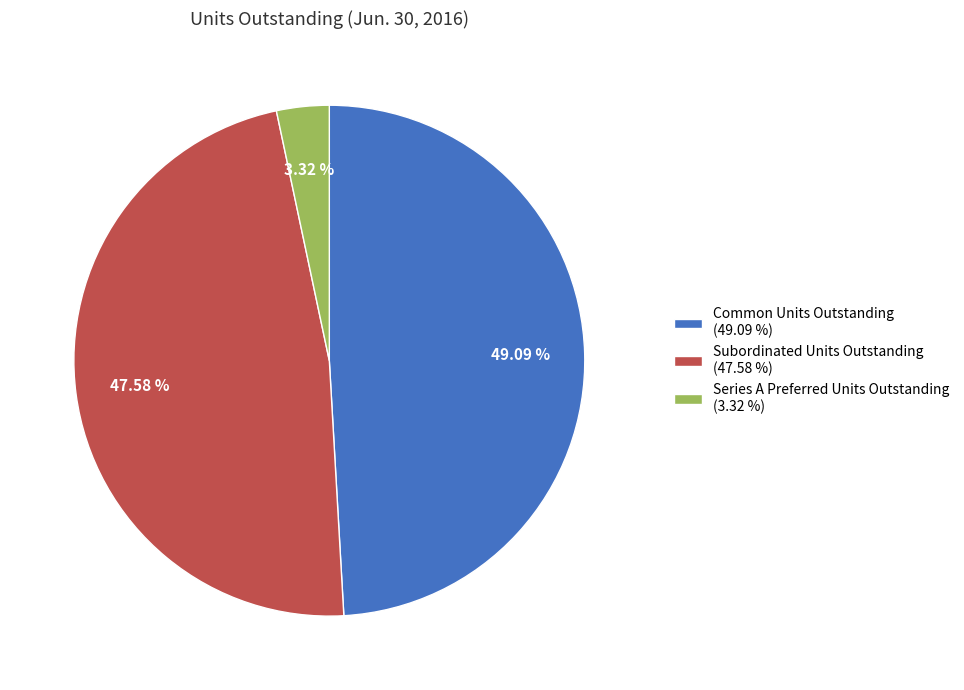

What percentage do Subordinated Units Outstanding and Common Units Outstanding together represent?

96.7%